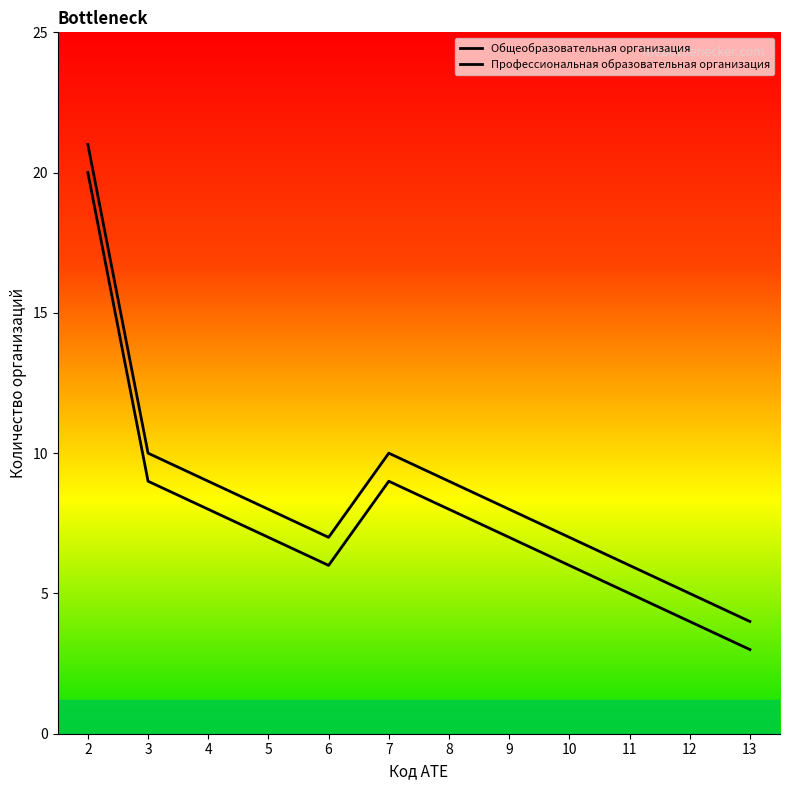

Between 6 and 12, which is larger?

6